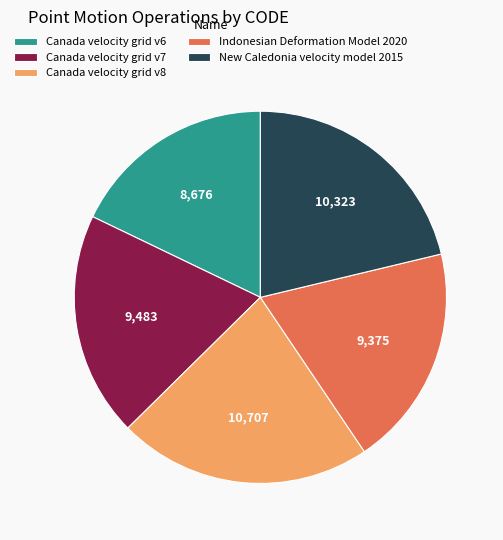

Is the sum of Indonesian Deformation Model 2020 and Canada velocity grid v6 greater than half?

No